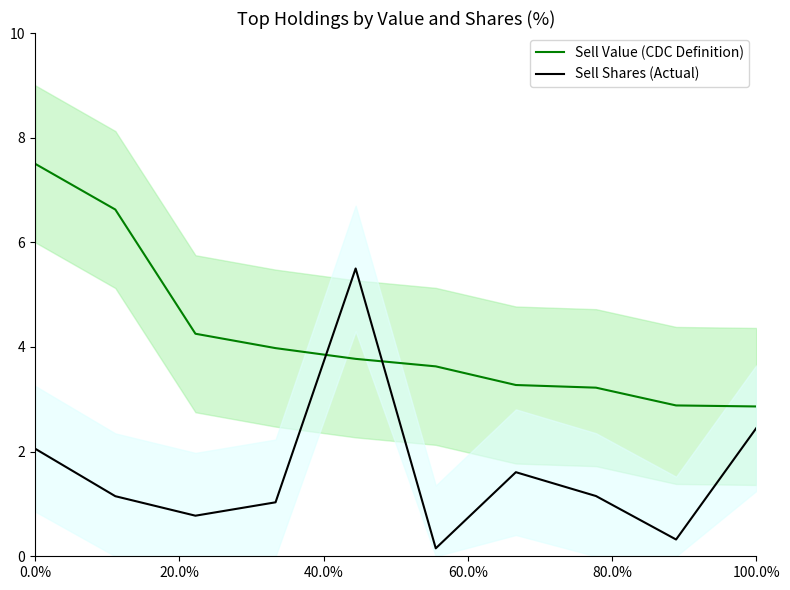

How many times do Sell Shares (Actual) and Sell Value (CDC Definition) cross each other?

2